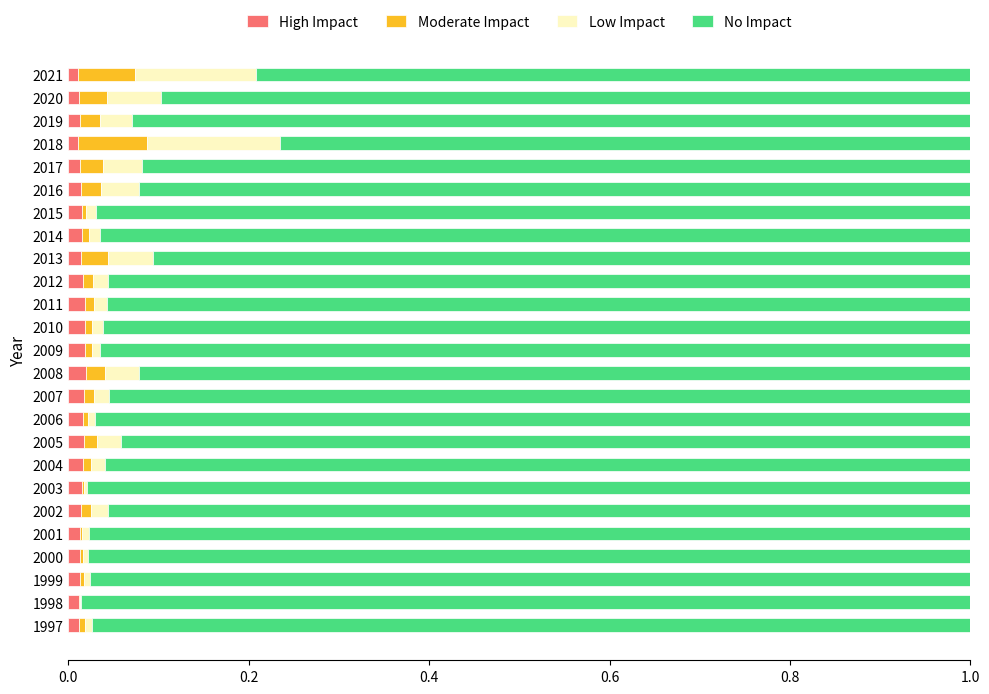

True or false: High Impact has a value of 0.0 at 2011.

True